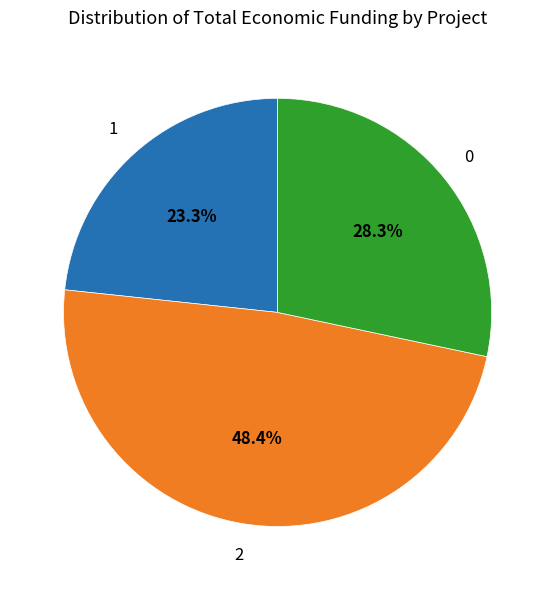

Is there a majority slice in this chart?

No